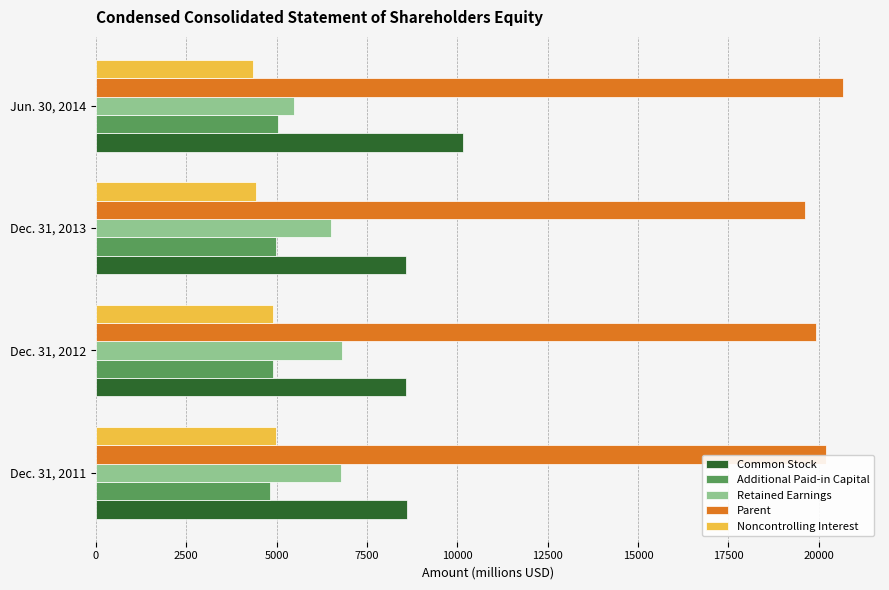

What are all the series names shown in the legend?

Common Stock, Additional Paid-in Capital, Retained Earnings, Parent, Noncontrolling Interest